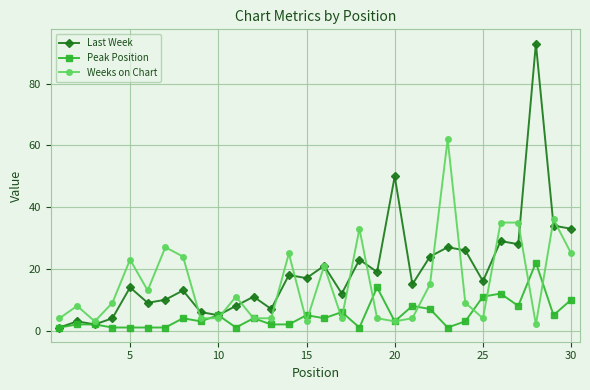

Count the number of data series in this chart.

3